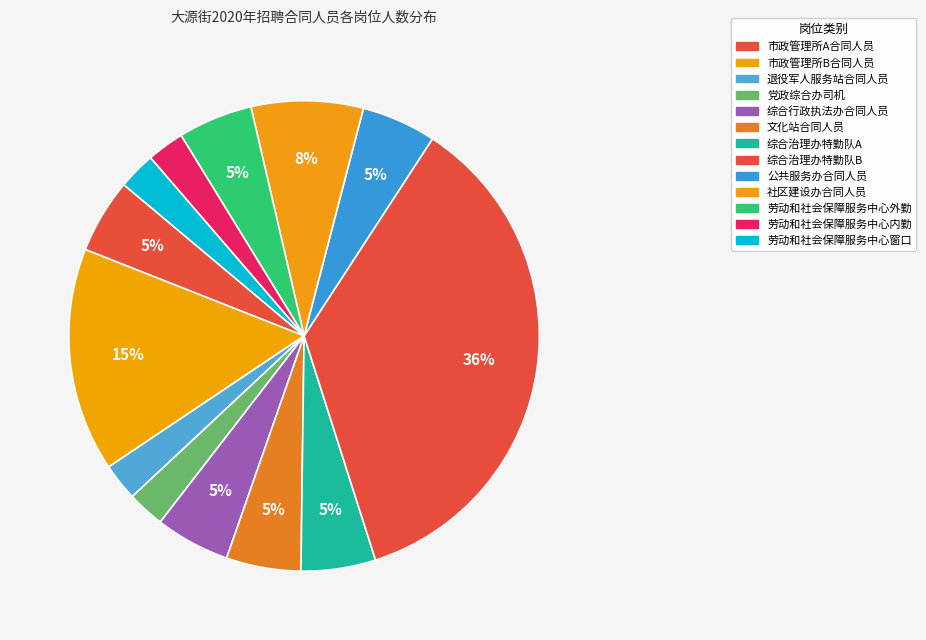

Count the number of slices in the pie.

13